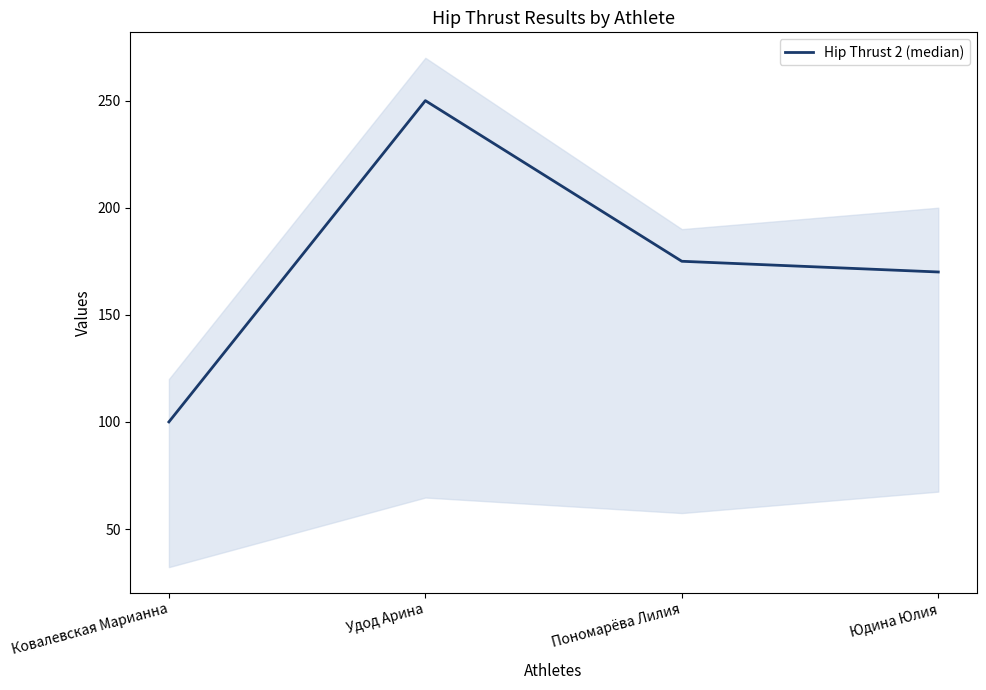

At which category does the data reach its first local peak?

Удод Арина